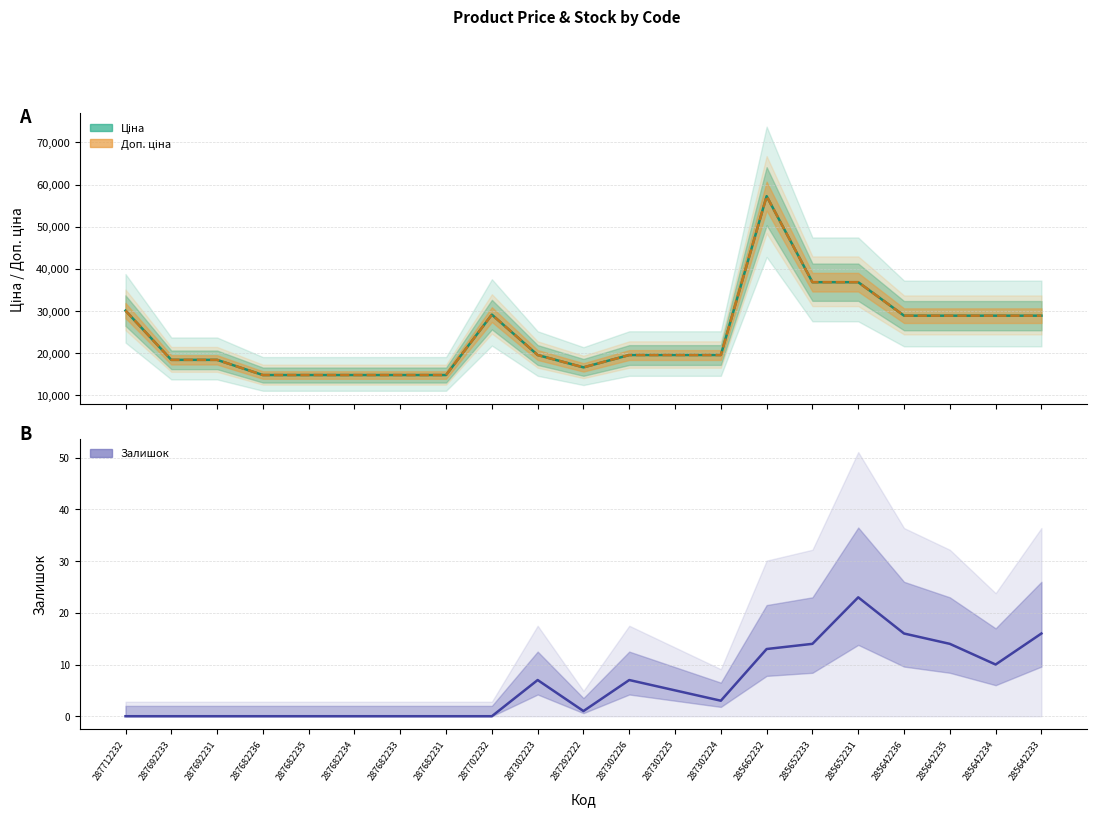

Reading left to right, transcribe all the data shown in this chart.

Ціна: 287712232=30102.8	287692233=18420.9	287692231=18420.9	287682236=14817.6	287682235=14817.6	287682234=14817.6	287682233=14817.6	287682231=14817.6	287702232=29152.3	287302223=19564.9	287292222=16636.8	287302226=19564.9	287302225=19564.9	287302224=19564.9	285662232=57258.0	285652233=36841.8	285652231=36841.8	285642236=28901.7	285642235=28901.7	285642234=28901.7	285642233=28901.7
Доп. ціна: 287712232=30102.8	287692233=18420.9	287692231=18420.9	287682236=14817.6	287682235=14817.6	287682234=14817.6	287682233=14817.6	287682231=14817.6	287702232=29152.3	287302223=19564.9	287292222=16636.8	287302226=19564.9	287302225=19564.9	287302224=19564.9	285662232=57258.0	285652233=36841.8	285652231=36841.8	285642236=28901.7	285642235=28901.7	285642234=28901.7	285642233=28901.7
Залишок: 287712232=0.0	287692233=0.0	287692231=0.0	287682236=0.0	287682235=0.0	287682234=0.0	287682233=0.0	287682231=0.0	287702232=0.0	287302223=7.0	287292222=1.0	287302226=7.0	287302225=5.0	287302224=3.0	285662232=13.0	285652233=14.0	285652231=23.0	285642236=16.0	285642235=14.0	285642234=10.0	285642233=16.0